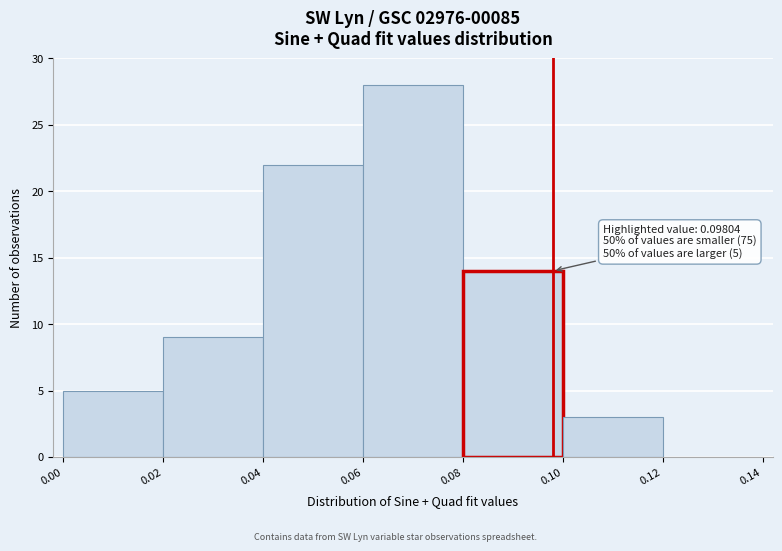

Which range on the x-axis has the tallest bar?

0.06 to 0.08